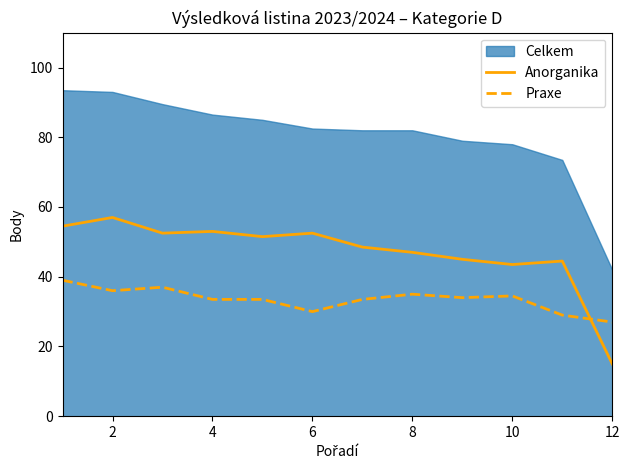

What is the difference between the Praxe values at 12 and 8?

8.0